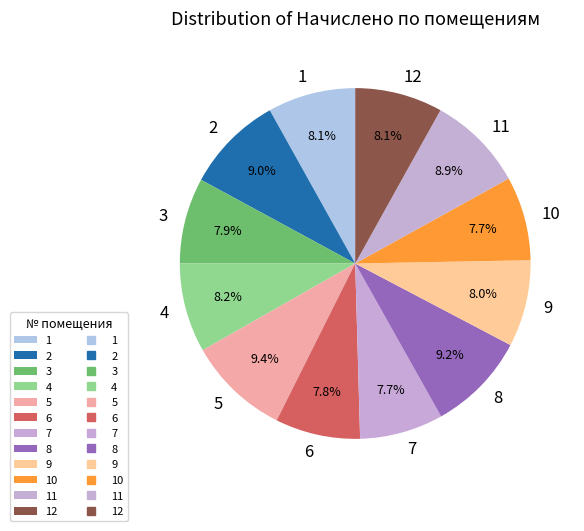

To the nearest percent, what percentage of the pie is 6?

8%